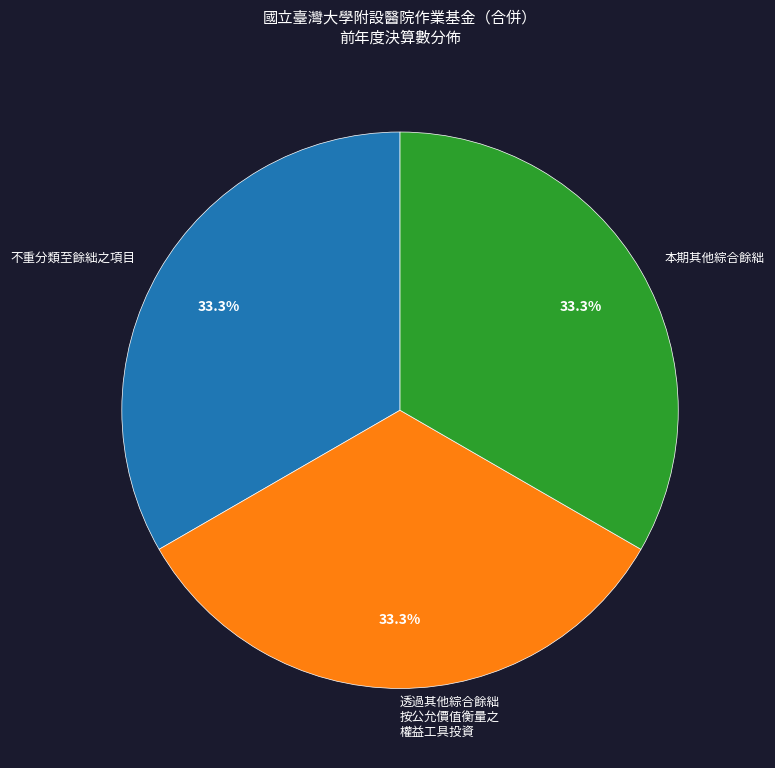

How much of the chart is everything except 不重分類至餘絀之項目?

66.7%